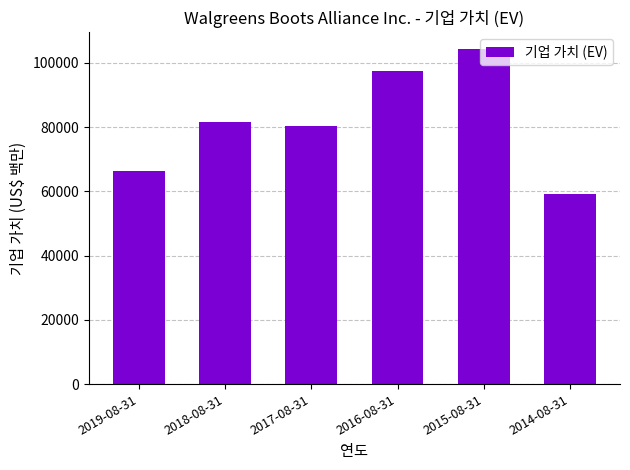

Reading left to right, what are all the values shown in this chart?

66257	81590	80464	97390	104315	59181